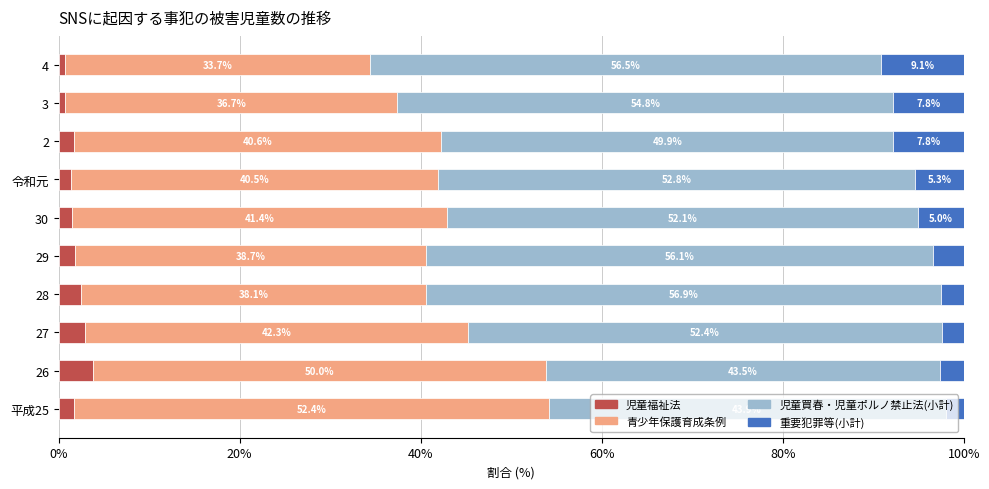

What is the maximum value for 児童福祉法?

3.8